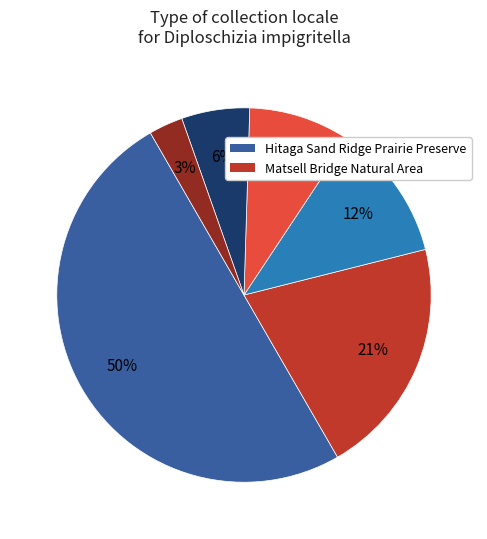

To the nearest percent, what is the difference between the largest and smallest slice percentages?

47%